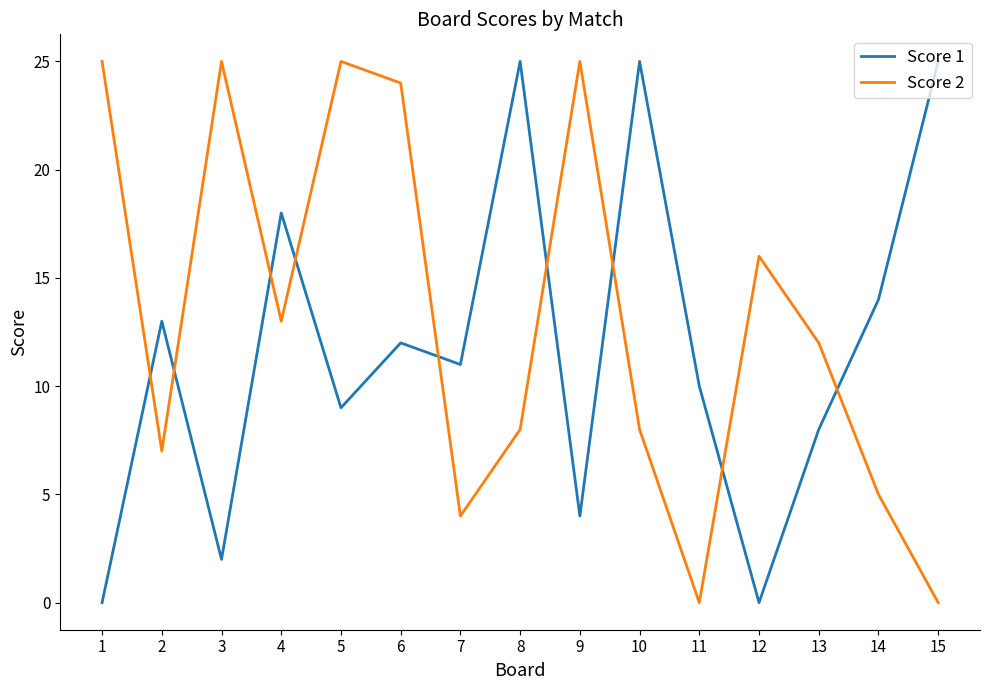

Where is the first local minimum for Score 1?

3